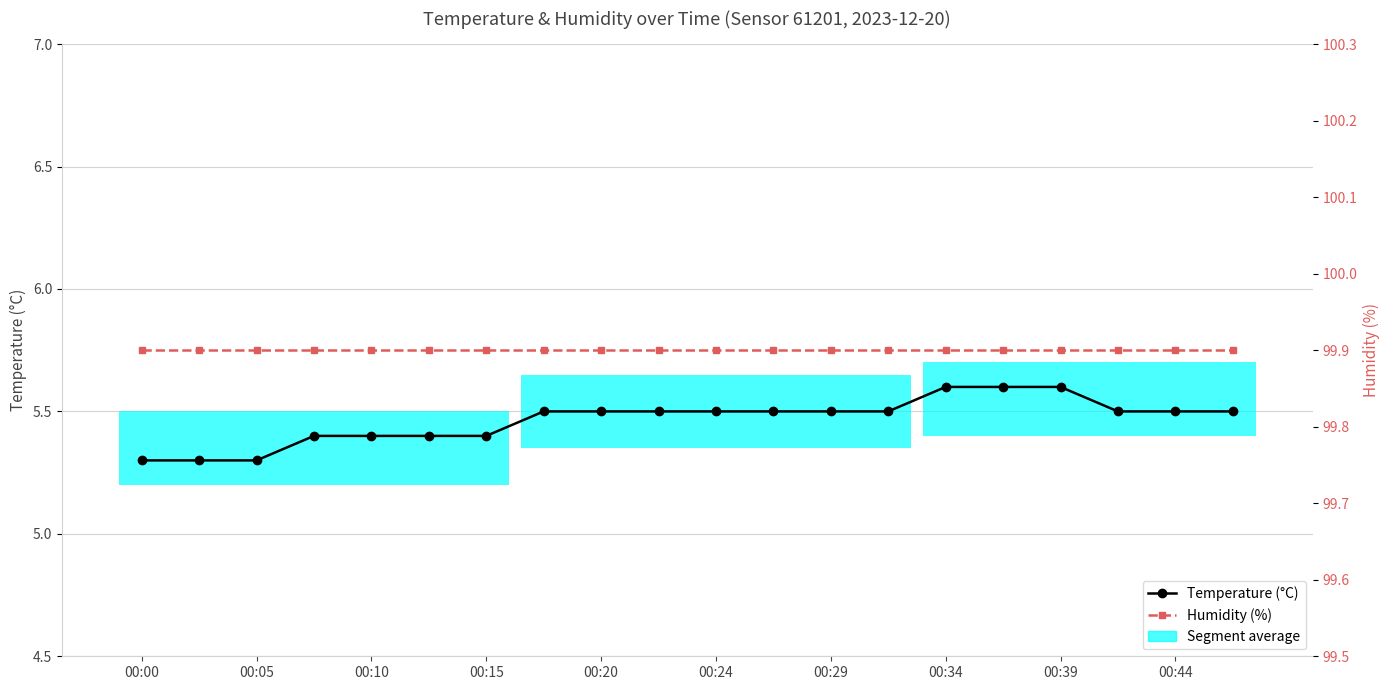

What is the label of the 1st point from the left?

00:00